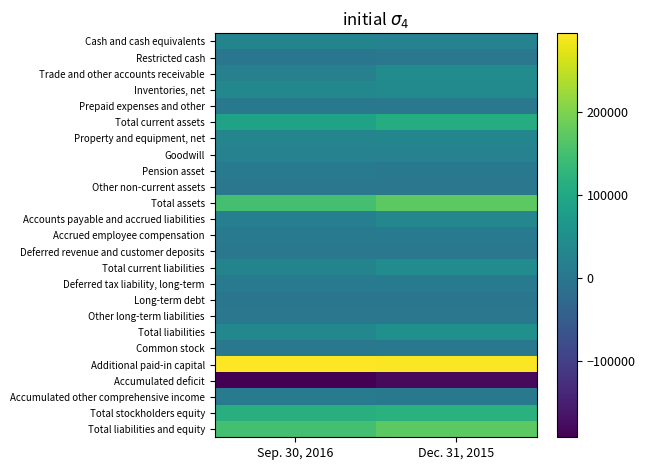

Count the number of data series in this chart.

25